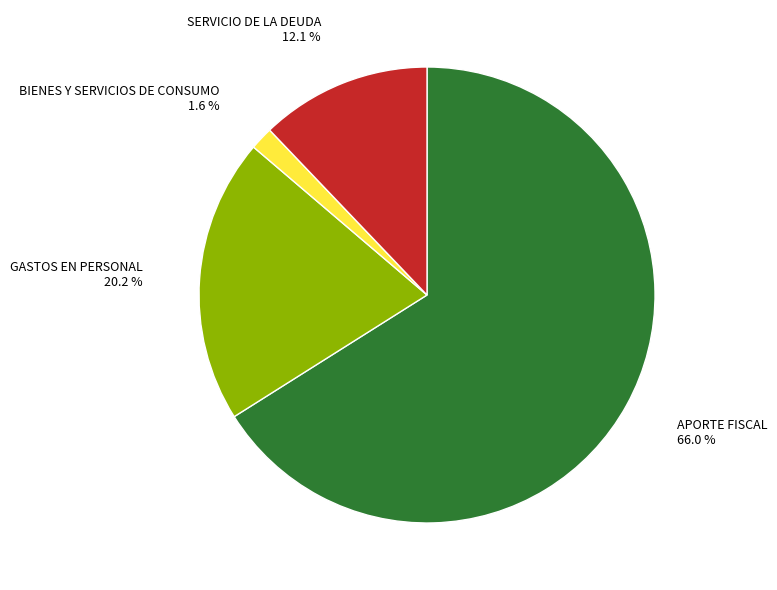

Which category accounts for the majority?

APORTE FISCAL